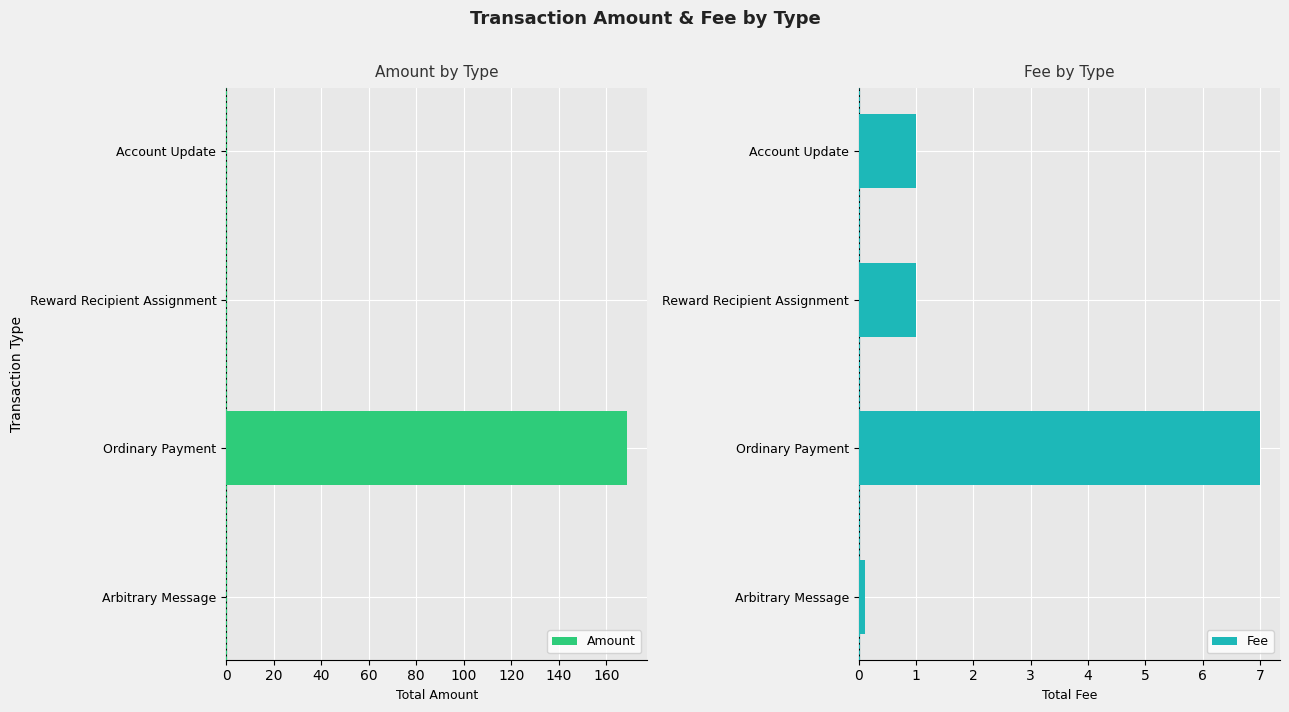

List the labels in order of Fee value, largest first.

20, 40, 60, 0